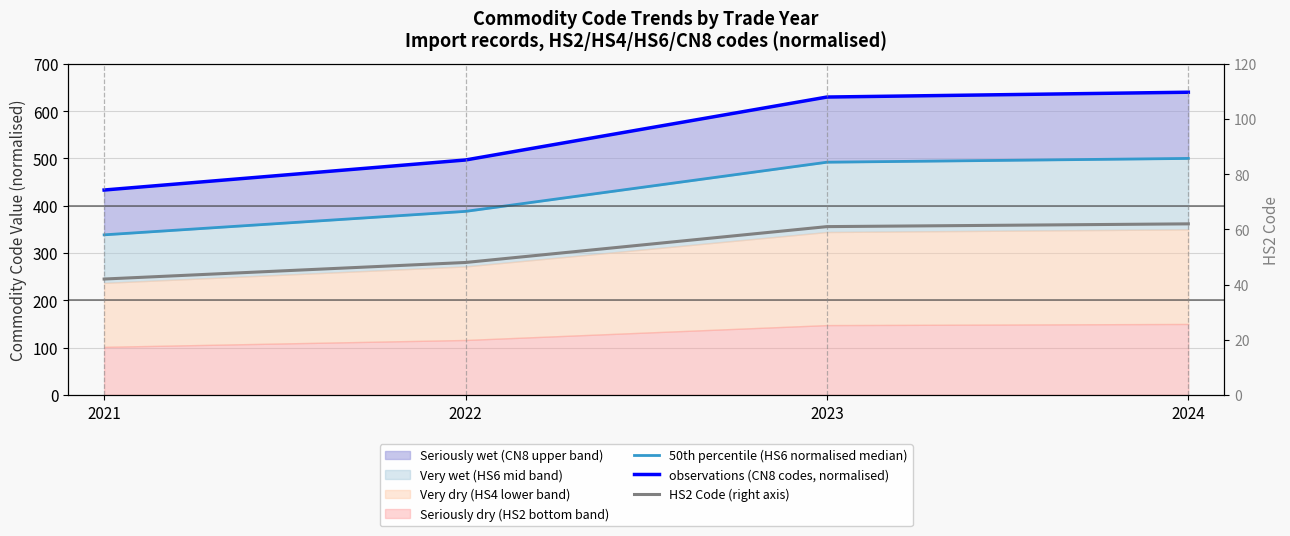

Where does the 50th percentile (HS6 normalised median) series first go above 492?

2023